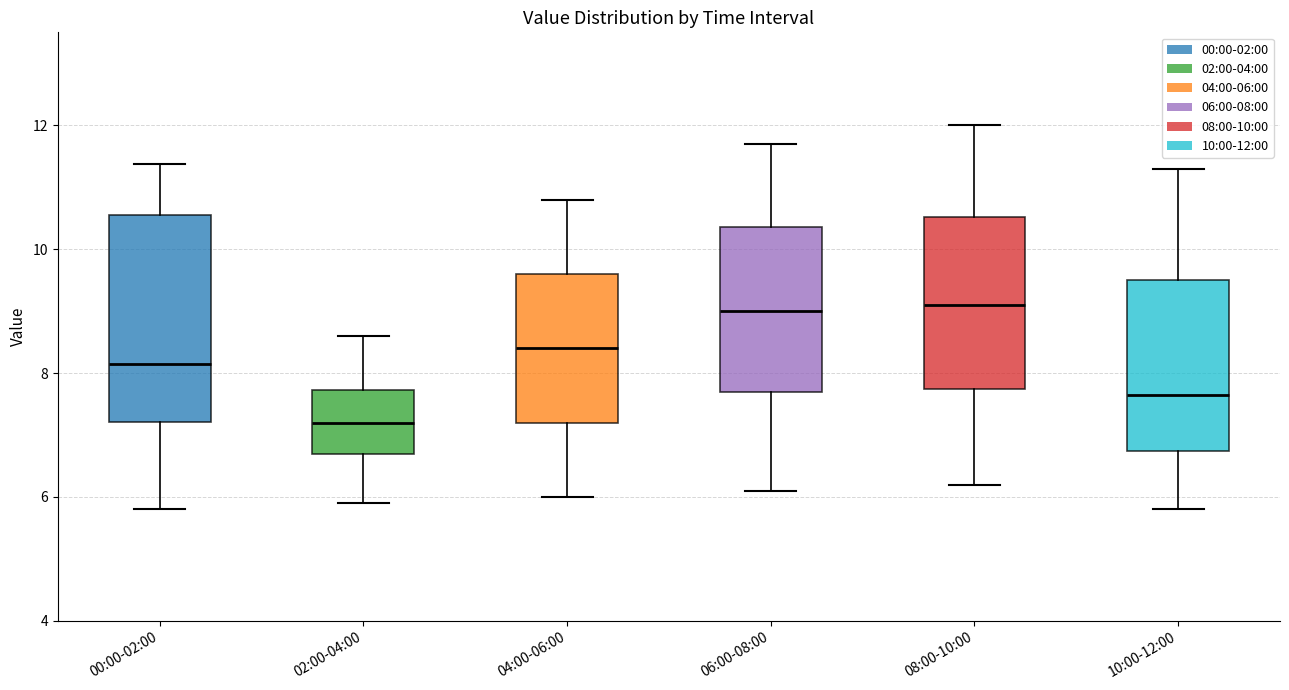

Where does the upper whisker of the box for 10:00-12:00 end on the y-axis? The values are not printed on the chart, so give them approximately, as read against the axis.

11.4